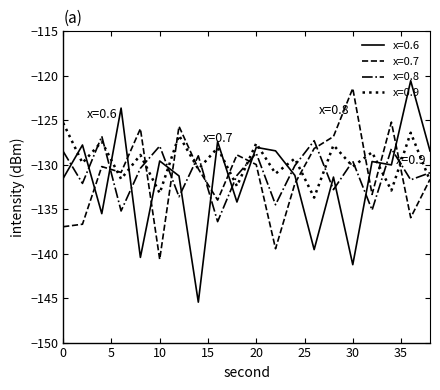

Which series has the largest range (max minus min)?

x=0.6